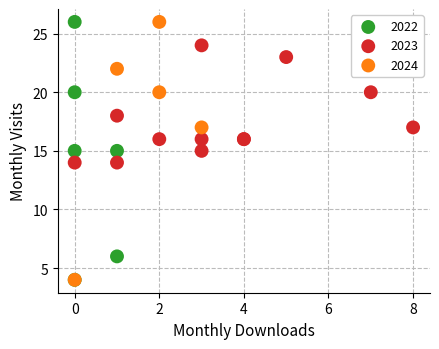

What are all the series names shown in the legend?

2022, 2023, 2024